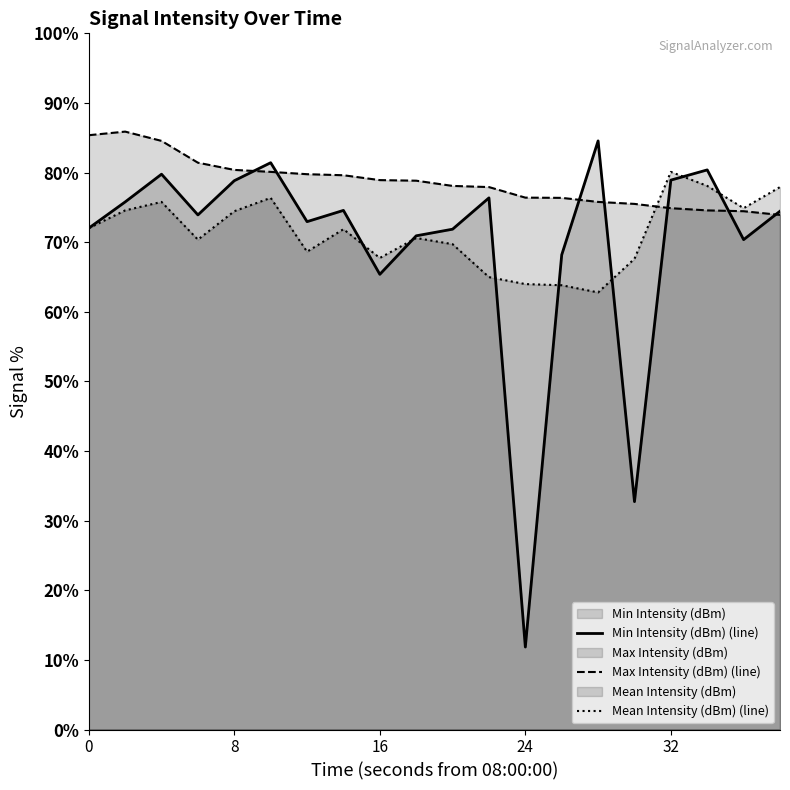

How many series are shown in this chart?

3